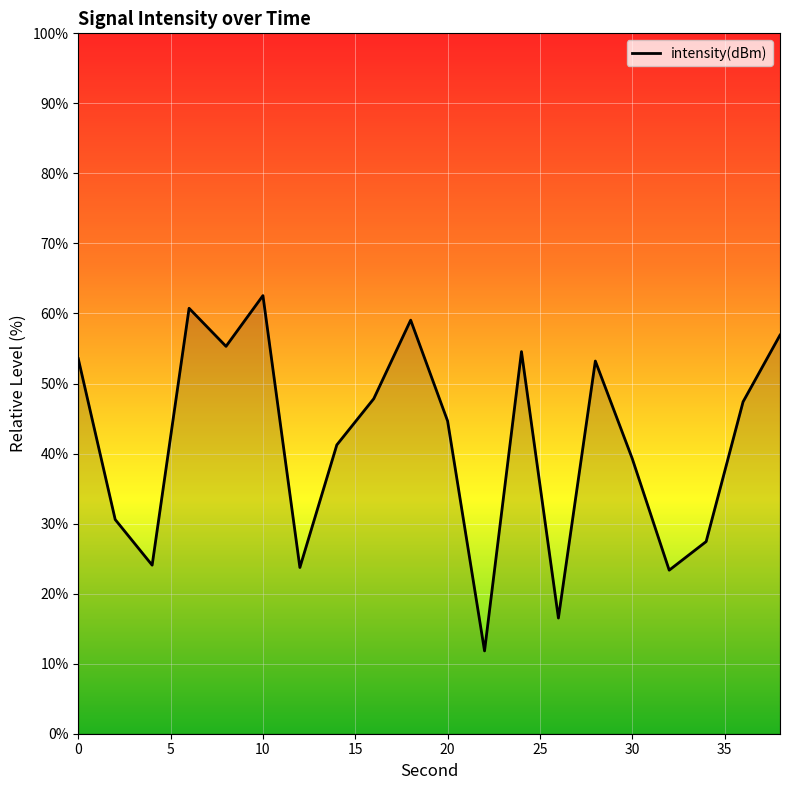

What is the minimum value shown in the chart?

11.8